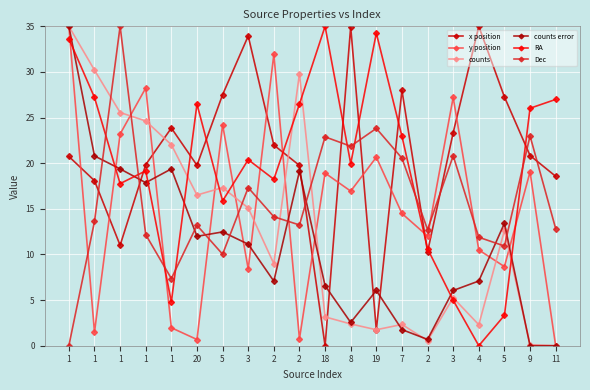

How many categories are shown in the chart?

20